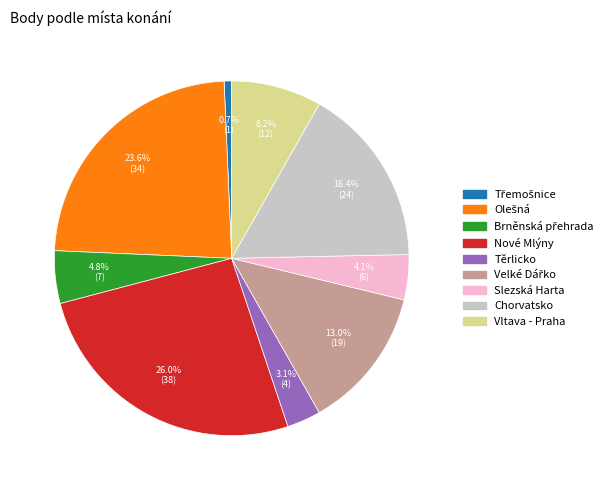

To the nearest percent, what is the average slice percentage?

11%